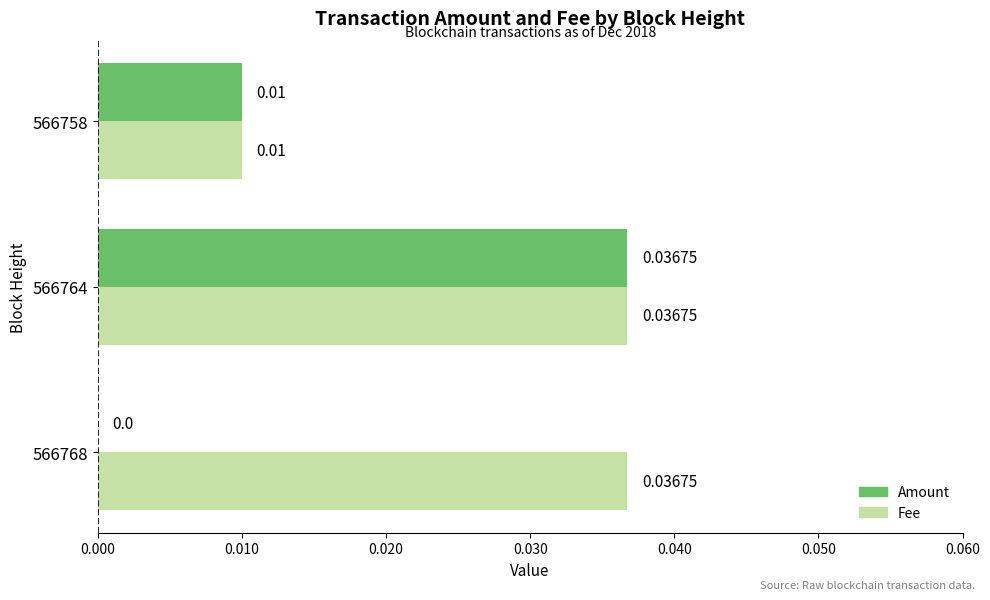

At which category is the sum across all series the highest?

566764